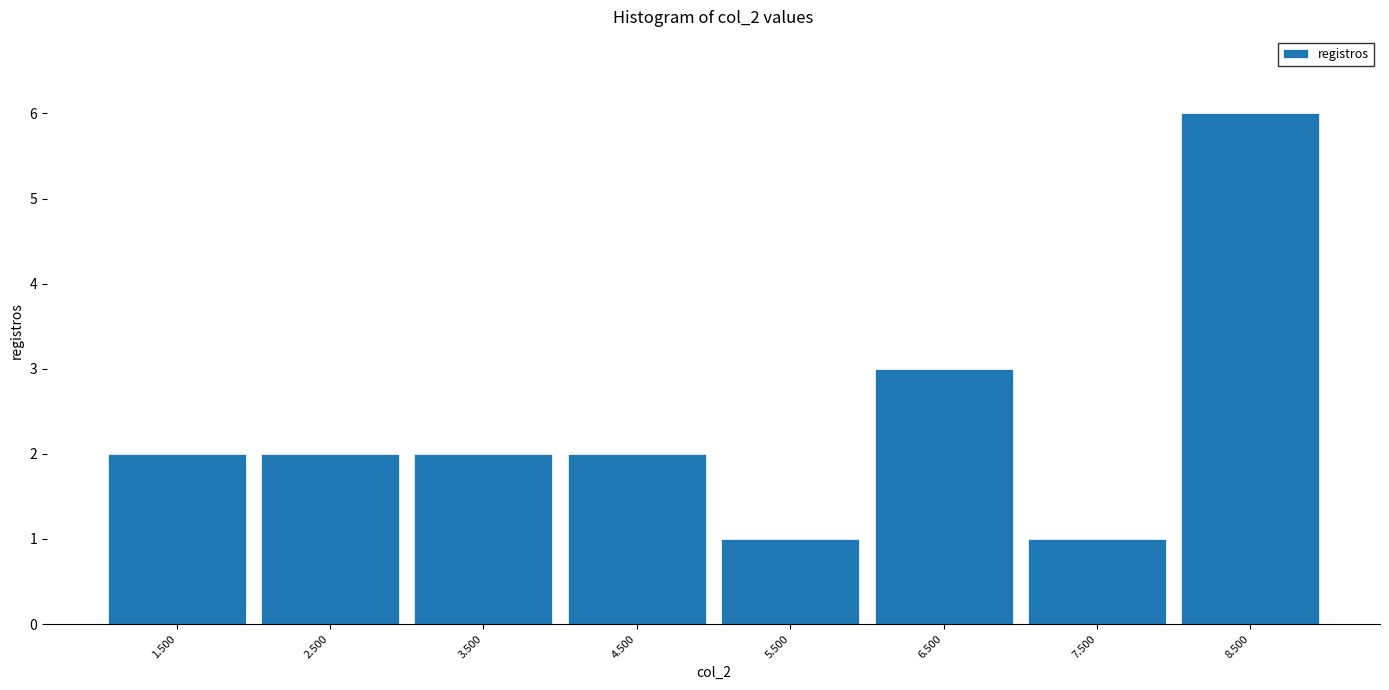

Reading left to right, transcribe this chart: for each bar, give the range it covers on the x-axis and its height. The values are not printed on the chart, so give them approximately, as read against the axis.

1 to 2: 2
2 to 3: 2
3 to 4: 2
4 to 5: 2
5 to 6: 1
6 to 7: 3
7 to 8: 1
8 to 9: 6